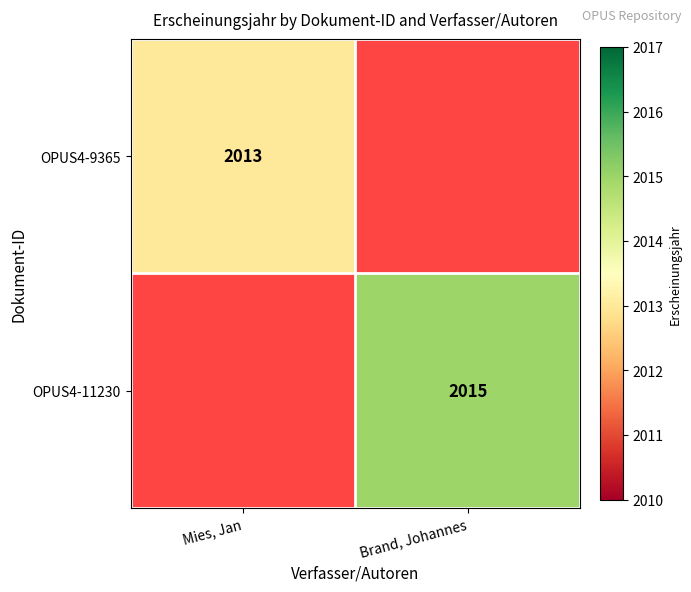

Which category has the highest value across all series?

Brand, Johannes